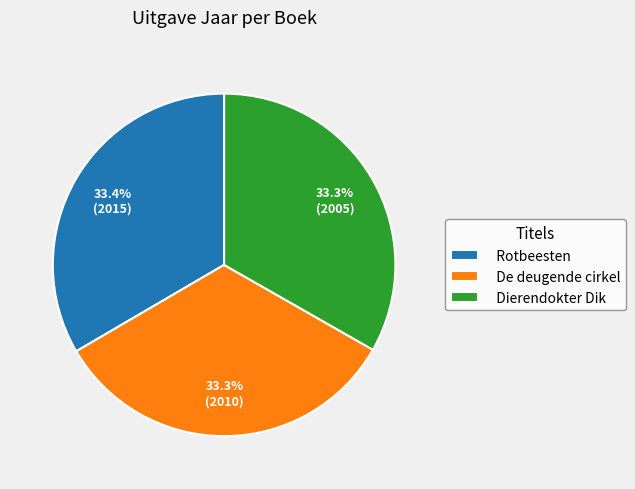

Approximately how many times larger is the value at Rotbeesten compared to Dierendokter Dik?

1.0